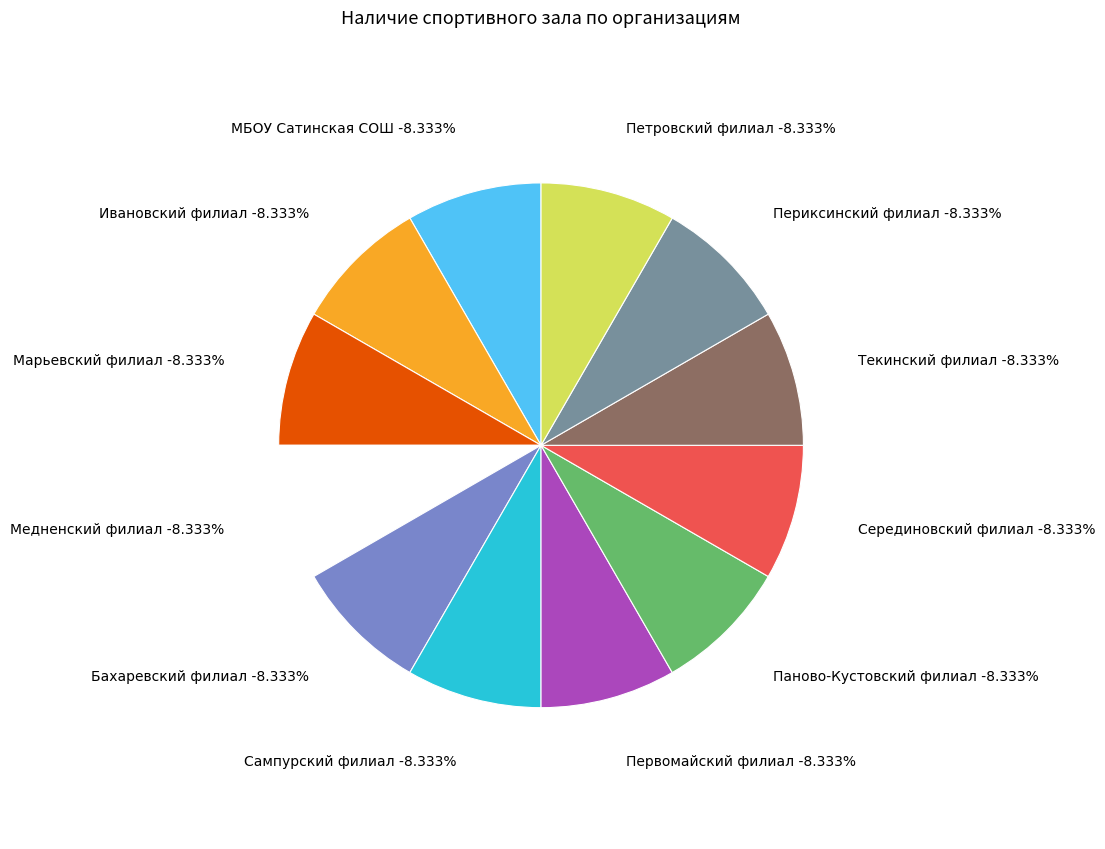

True or false: Марьевский филиал accounts for 21% of the total.

False